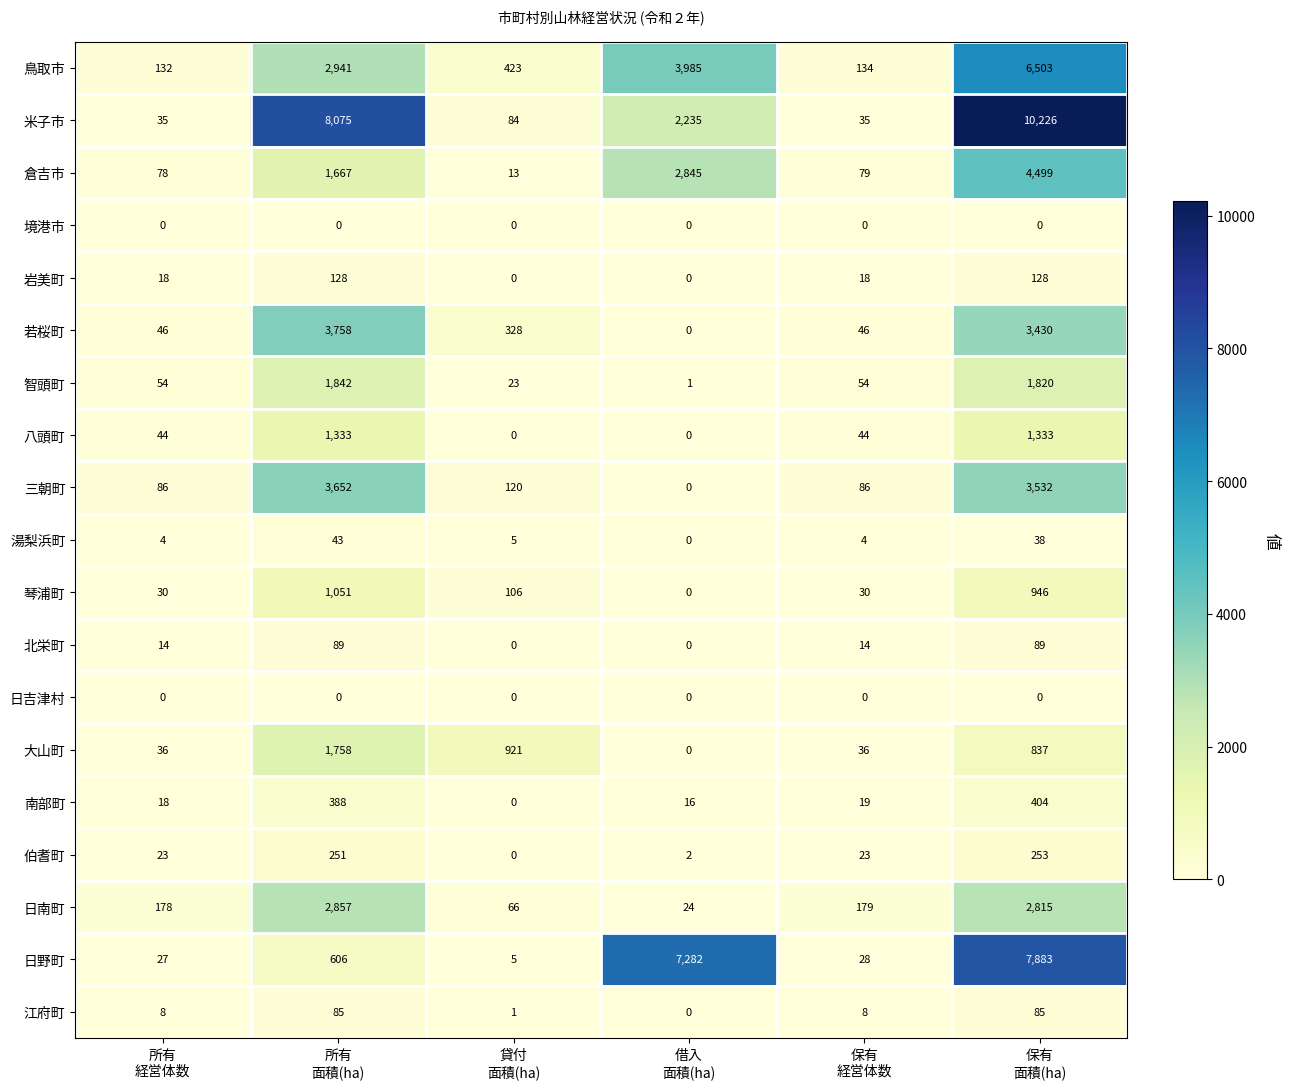

Which series has the largest total across all categories?

米子市